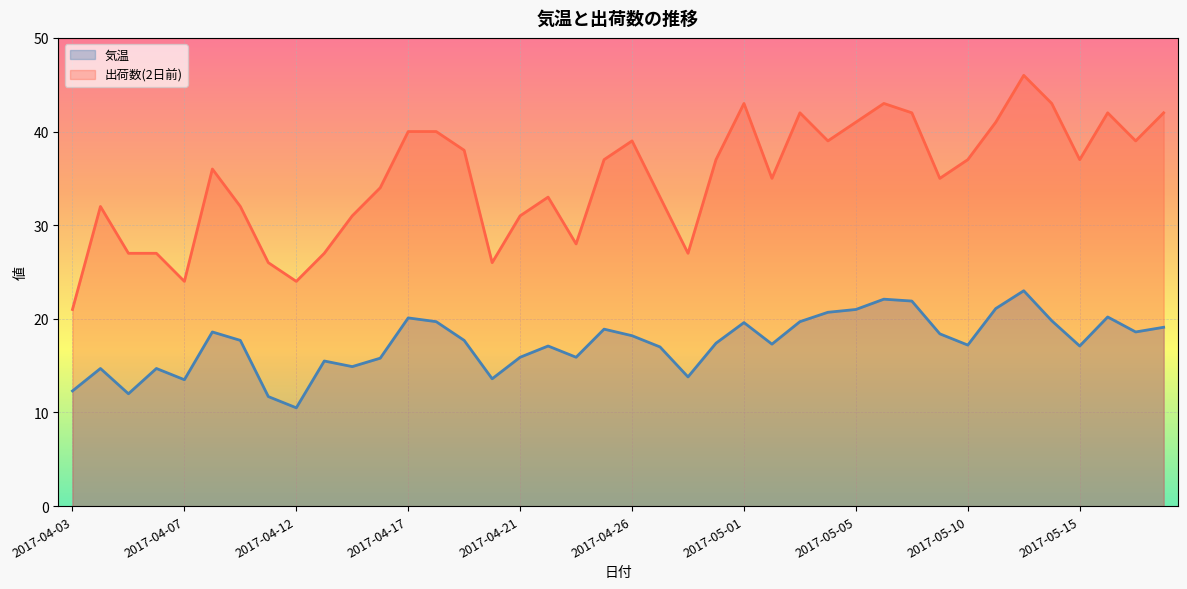

In 出荷数(2日前), how many points are higher than both neighbors (excluding endpoints)?

9